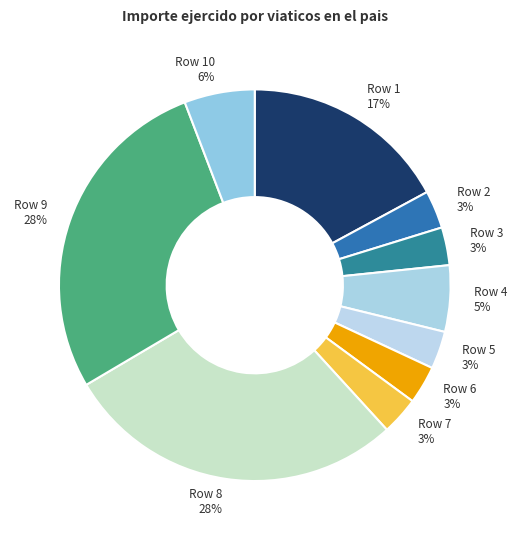

To the nearest percent, what is the difference between the Row 4 and Row 7 slice percentages?

2%